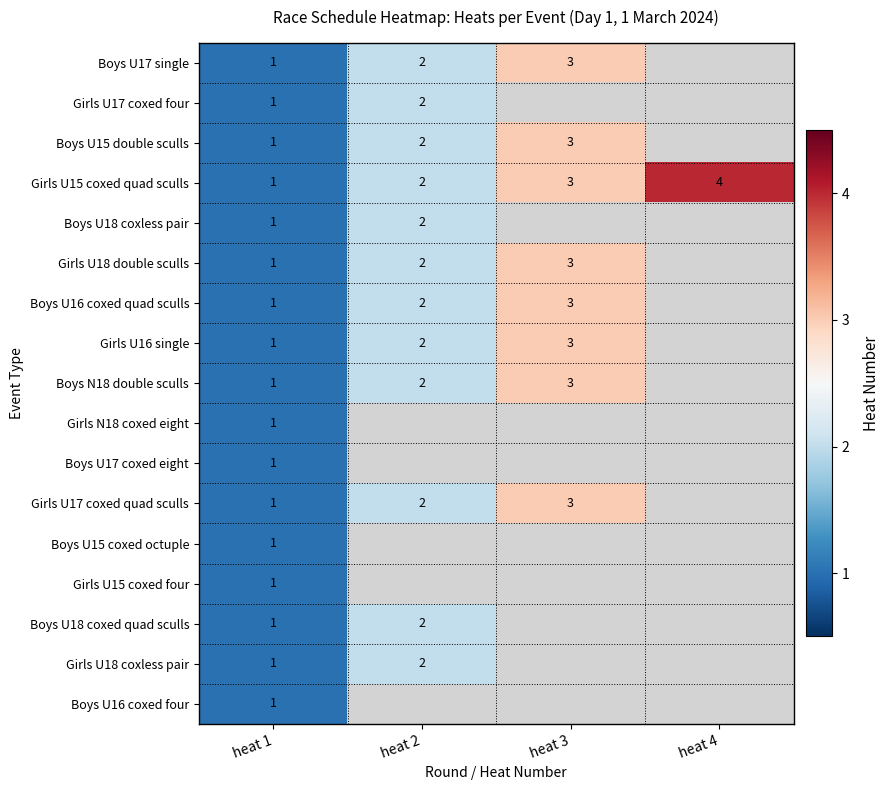

How many Girls U15 coxed quad sculls values are between 2 and 4?

3